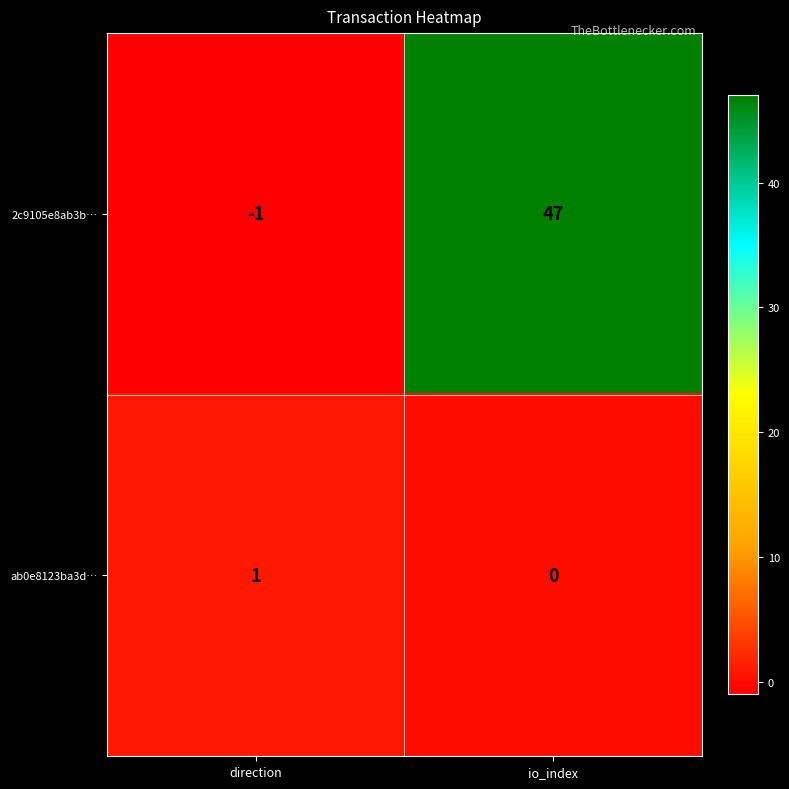

Which series has the largest total across all categories?

2c9105e8ab3b…